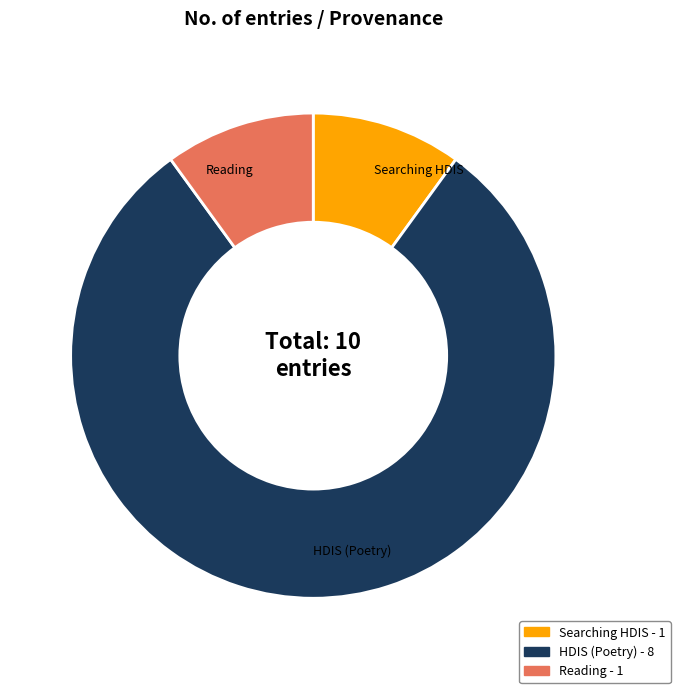

The Searching HDIS - 1 slice represents 10% of the pie. True or false?

True